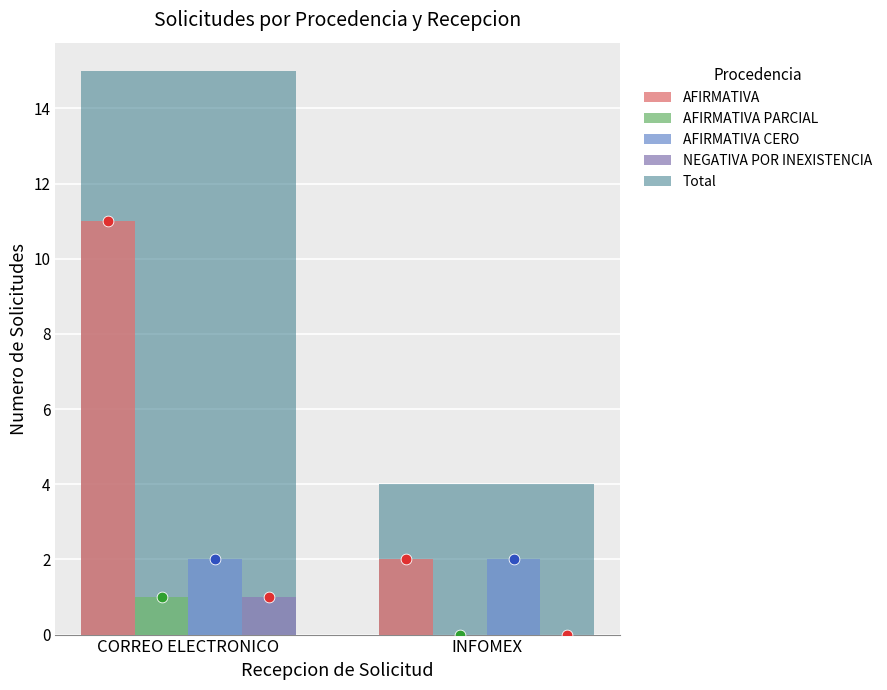

Which series reaches the minimum Y coordinate?

AFIRMATIVA PARCIAL